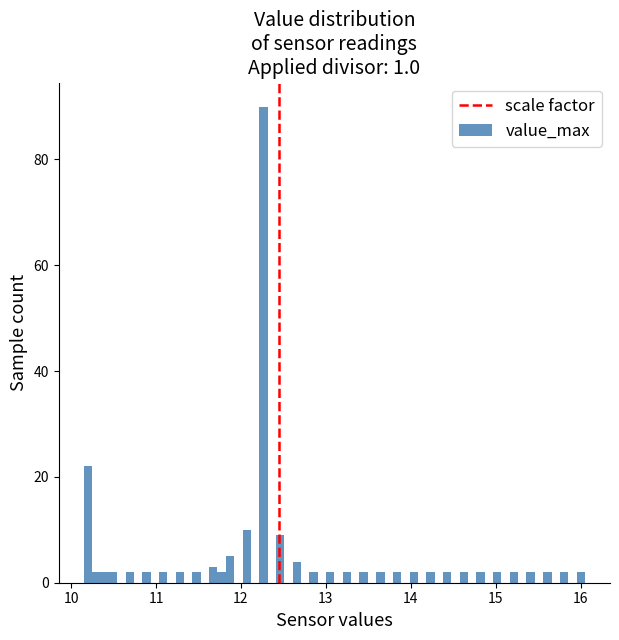

Around what value on the x-axis is the tallest bar? Give the approximate position of its centre, as read against the axis.

12.3